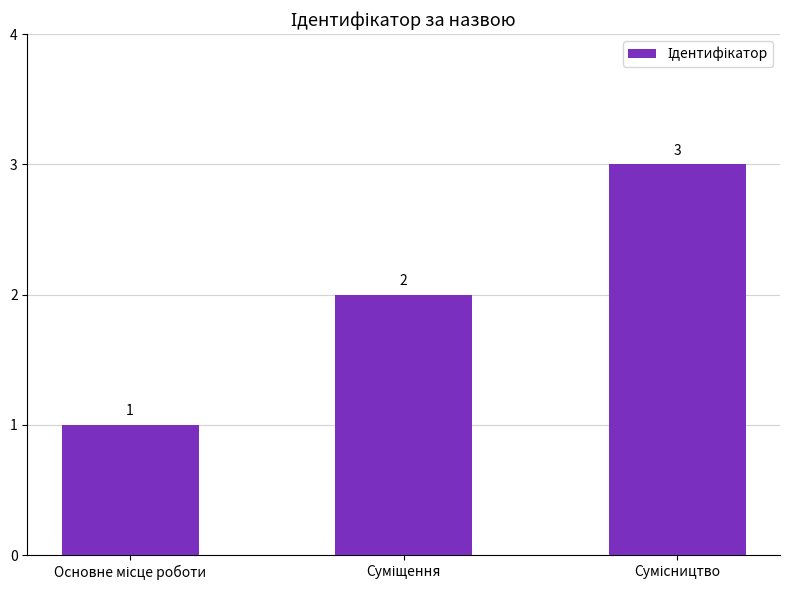

Are the bars grouped side by side (vs. stacked)?

No